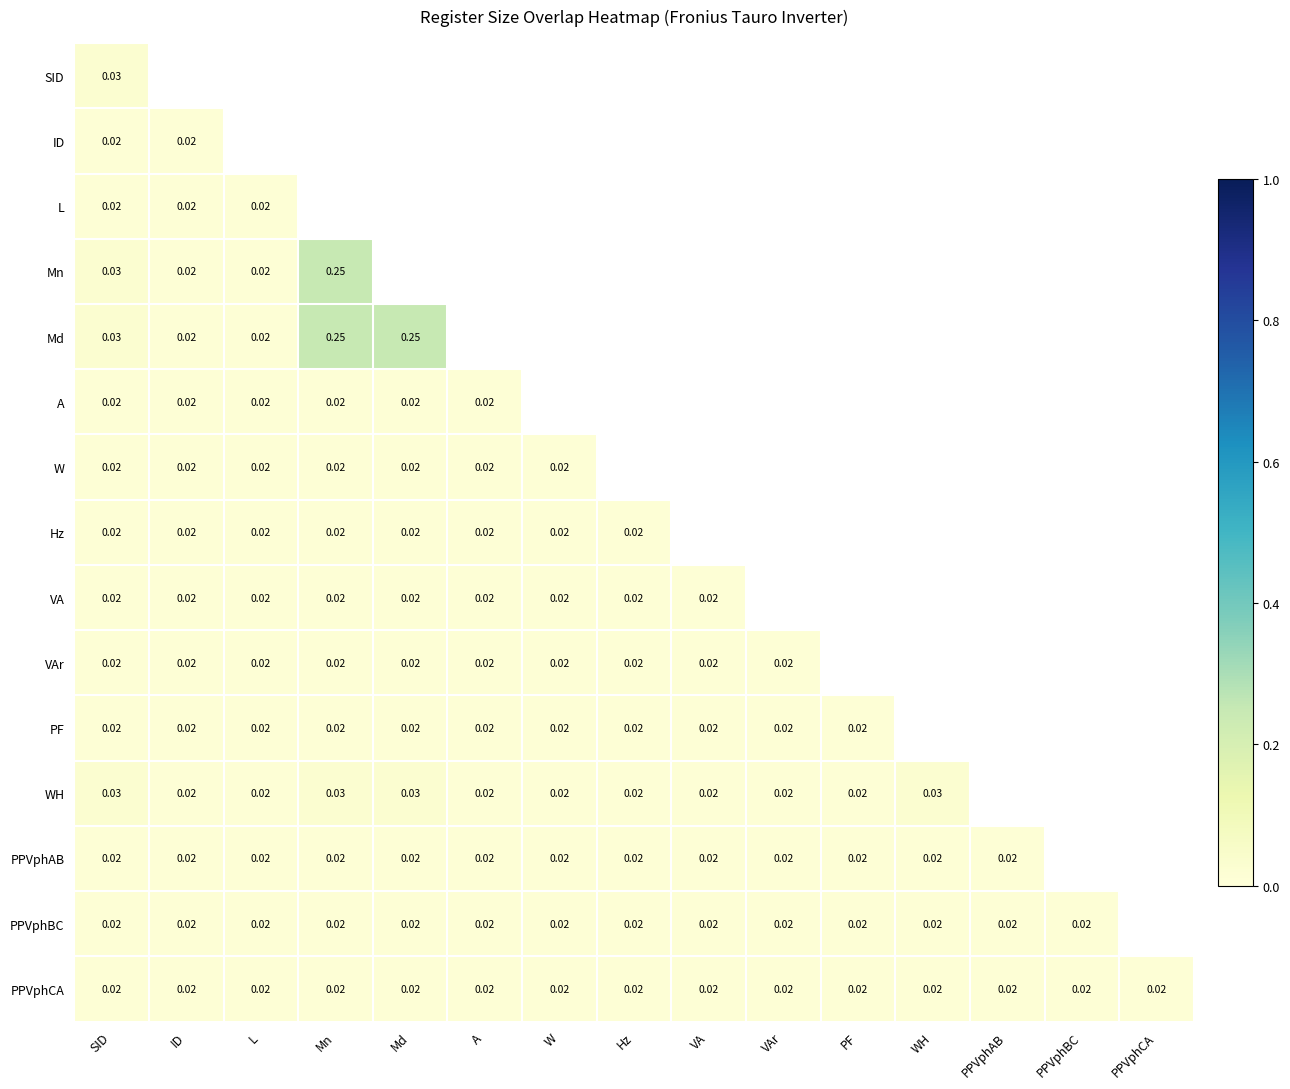

Is the value of WH at SID greater than the value of W at L?

Yes